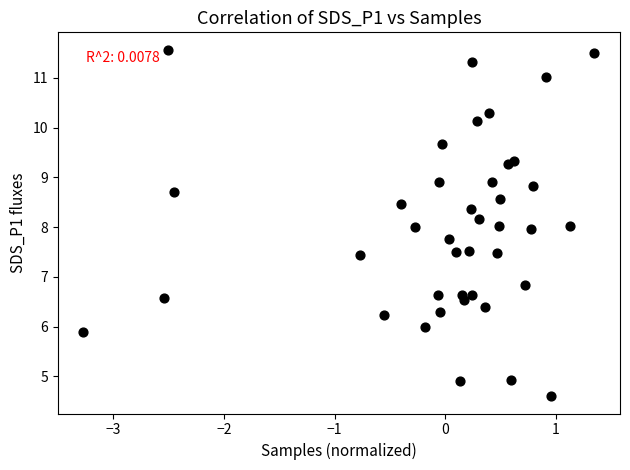

What is the range of X values (max minus min)?

4.6